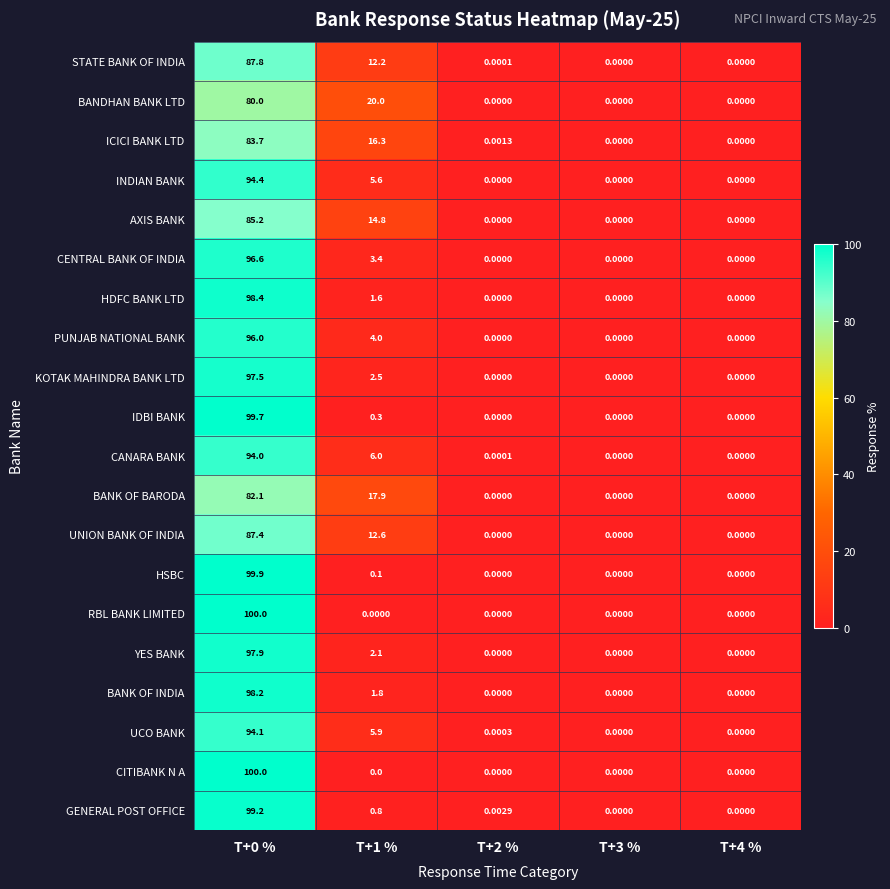

Is the value of AXIS BANK at T+0 % greater than the value of BANK OF BARODA at T+1 %?

Yes